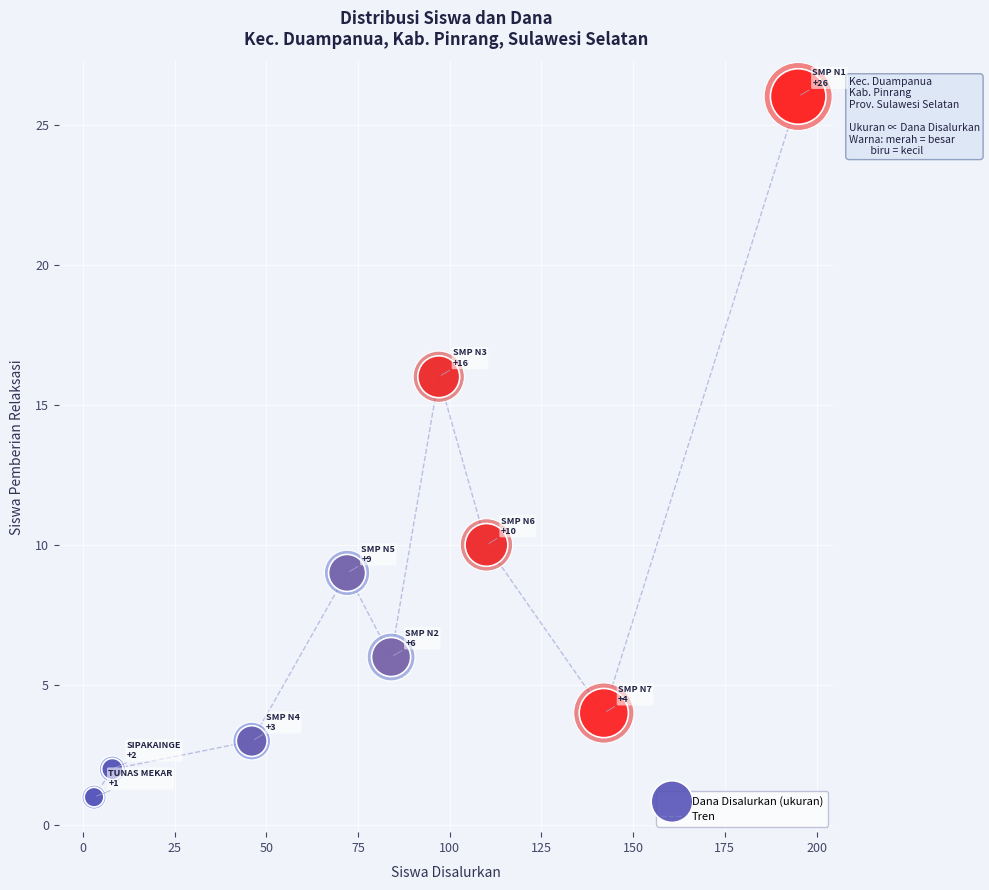

What is the maximum value shown in the chart?

26